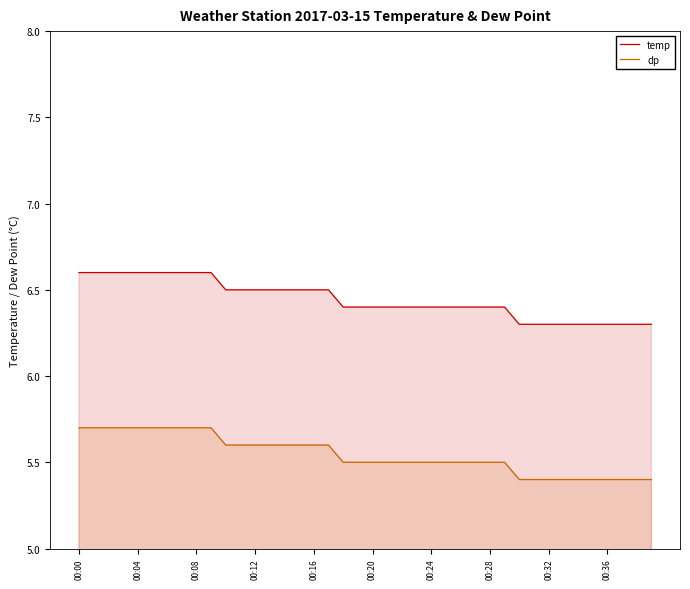

Which series has the largest total across all categories?

temp